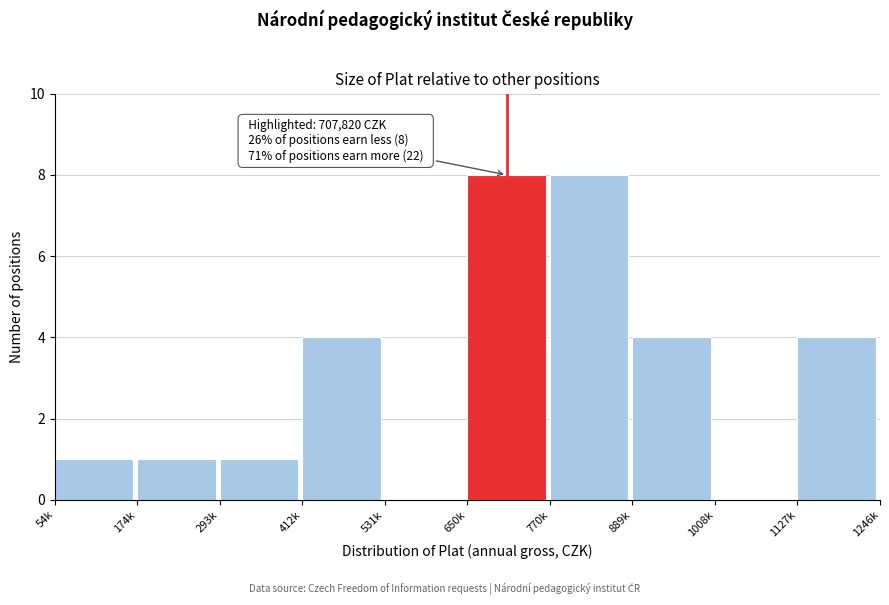

Reading left to right, what are all the values shown in this chart?

54k=1	174k=1	293k=1	412k=4	531k=0	650k=8	770k=8	889k=4	1008k=0	1127k=4